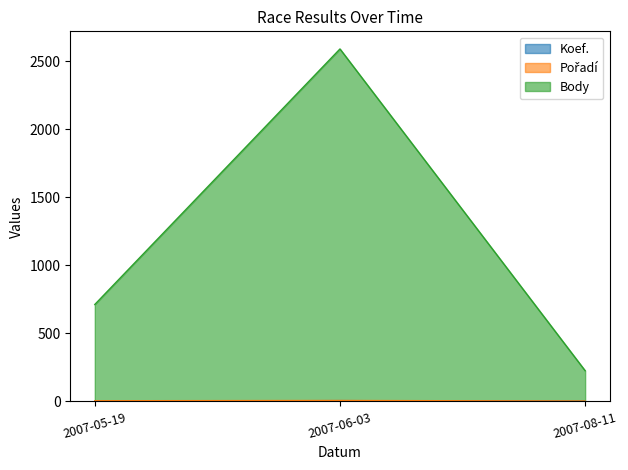

How many data points does each series have?

3